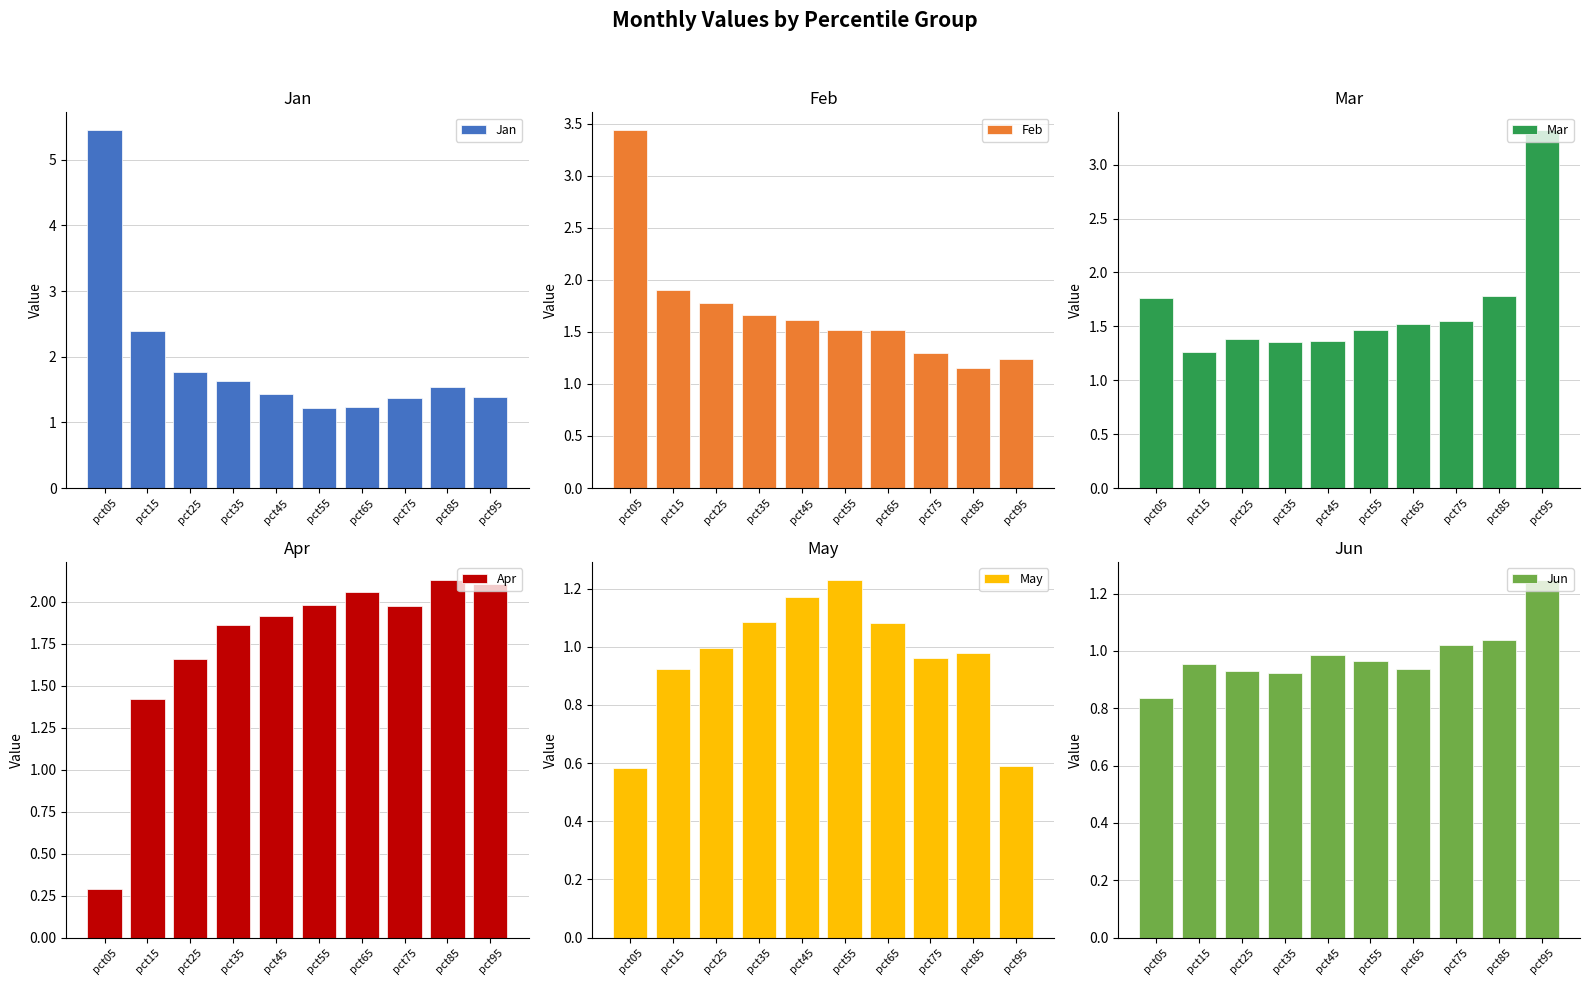

Rank the series at pct95 from highest to lowest value.

Mar, Apr, Jan, Jun, Feb, May